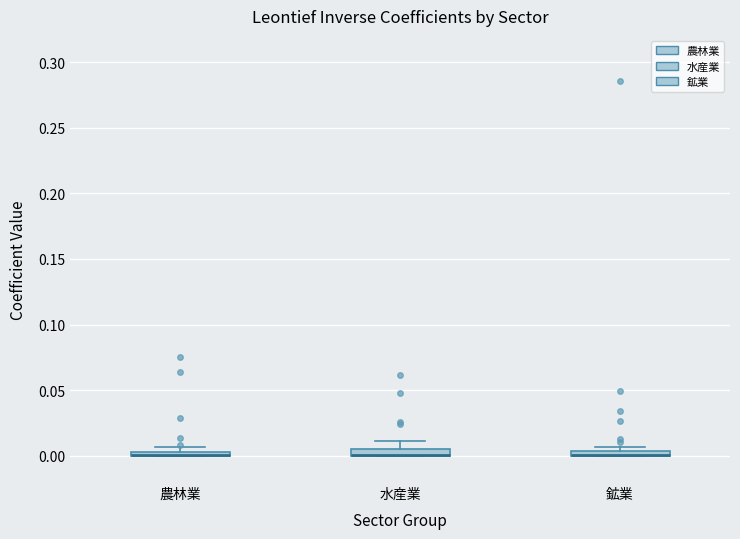

Where does the upper whisker of the box for 水産業 end on the y-axis? The values are not printed on the chart, so give them approximately, as read against the axis.

0.010